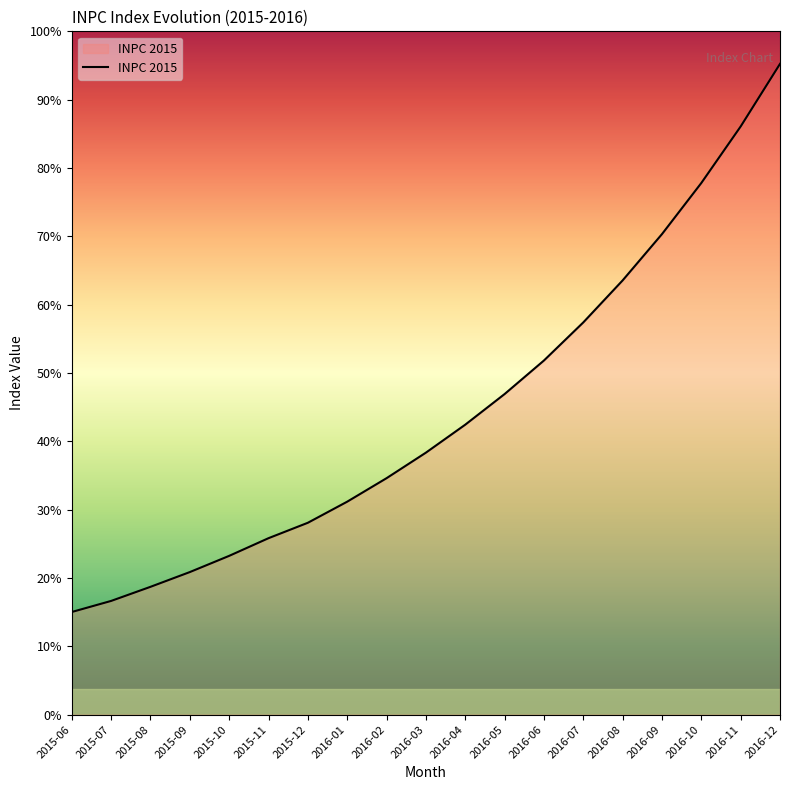

Reading left to right, what are all the values shown in this chart?

2015-06=1261.6	2015-07=1397.5	2015-08=1570.8	2015-09=1752.1	2015-10=1951.3	2015-11=2168.5	2015-12=2357.9	2016-01=2617.1	2016-02=2905.7	2016-03=3219.5	2016-04=3563.2	2016-05=3939.4	2016-06=4351.7	2016-07=4819.6	2016-08=5336.0	2016-09=5904.9	2016-10=6533.0	2016-11=7227.6	2016-12=7996.9